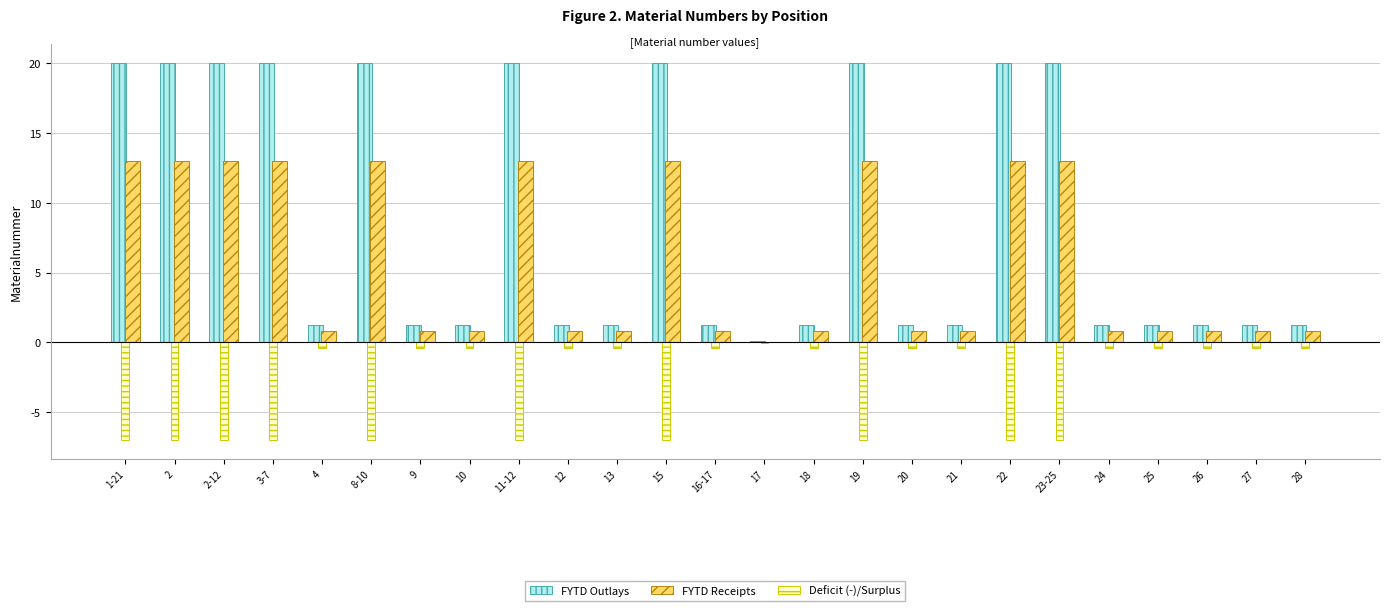

What is the maximum value for FYTD Receipts?

13.0